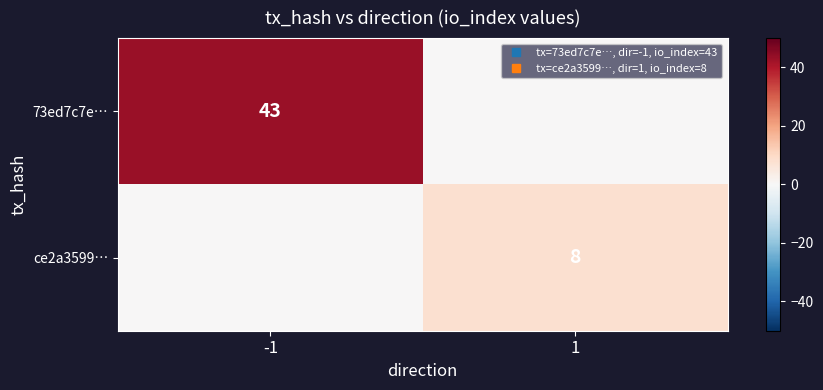

How many categories are shown in the chart?

2